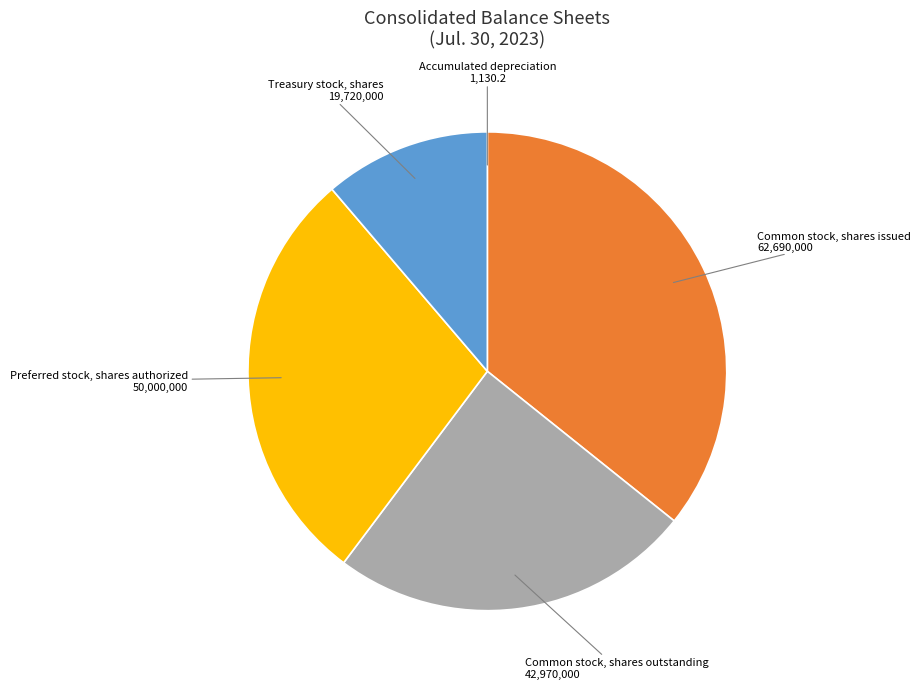

Which slice is the largest?

Common stock, shares issued